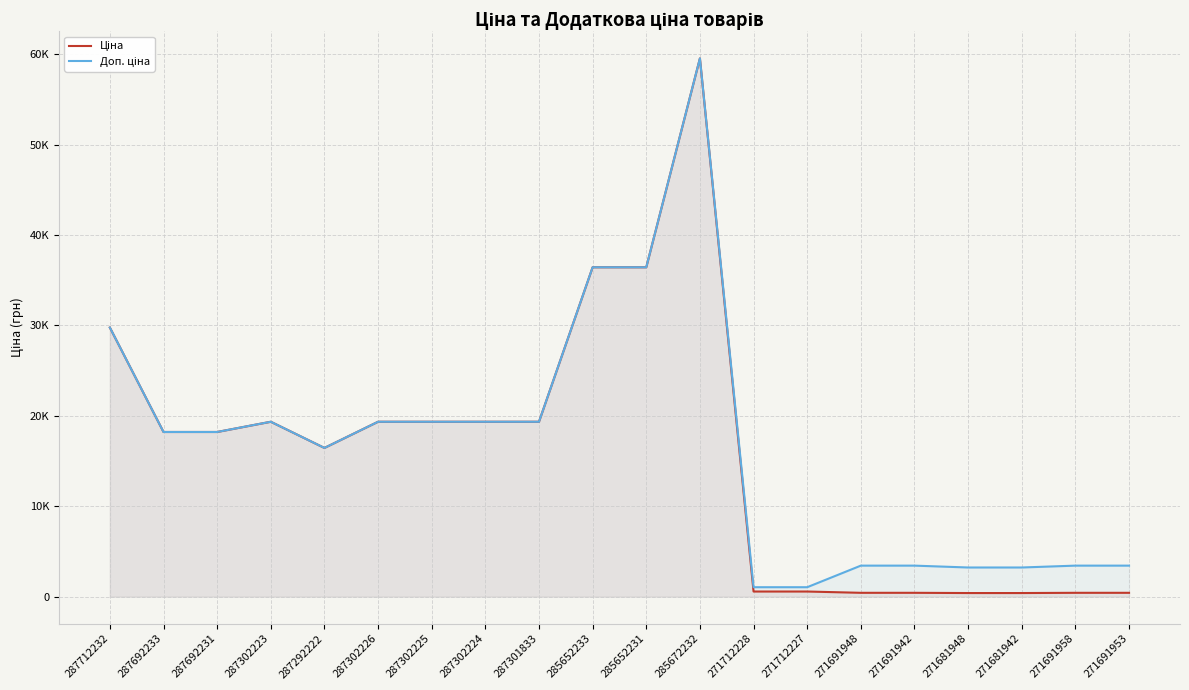

What is the difference between the maximum and minimum values in the Ціна series?

59119.4